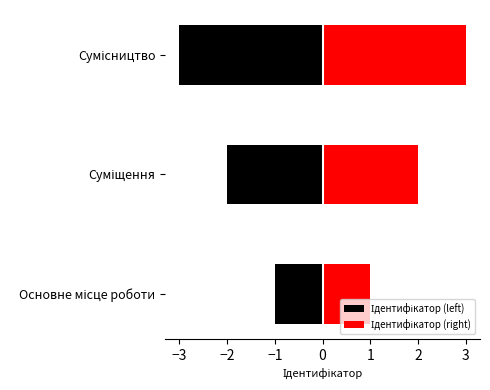

How many values in the Ідентифікатор (right) series are below 2?

1